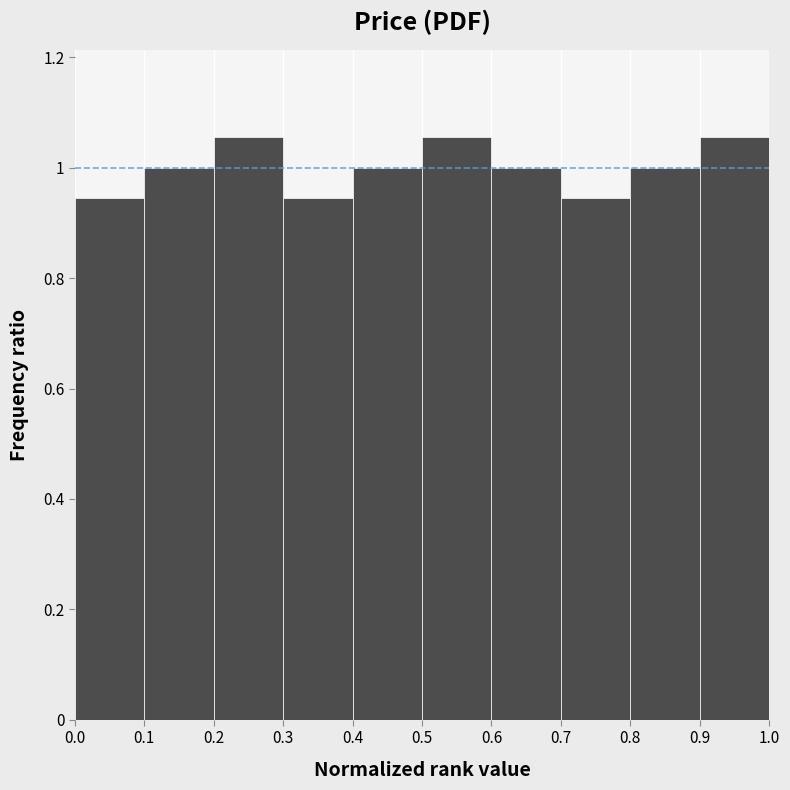

Reading left to right, transcribe this chart: for each bar, give the range it covers on the x-axis and its height. The values are not printed on the chart, so give them approximately, as read against the axis.

0.0 to 0.1: 0.94
0.1 to 0.2: 1.00
0.2 to 0.3: 1.06
0.3 to 0.4: 0.94
0.4 to 0.5: 1.00
0.5 to 0.6: 1.06
0.6 to 0.7: 1.00
0.7 to 0.8: 0.94
0.8 to 0.9: 1.00
0.9 to 1.0: 1.06